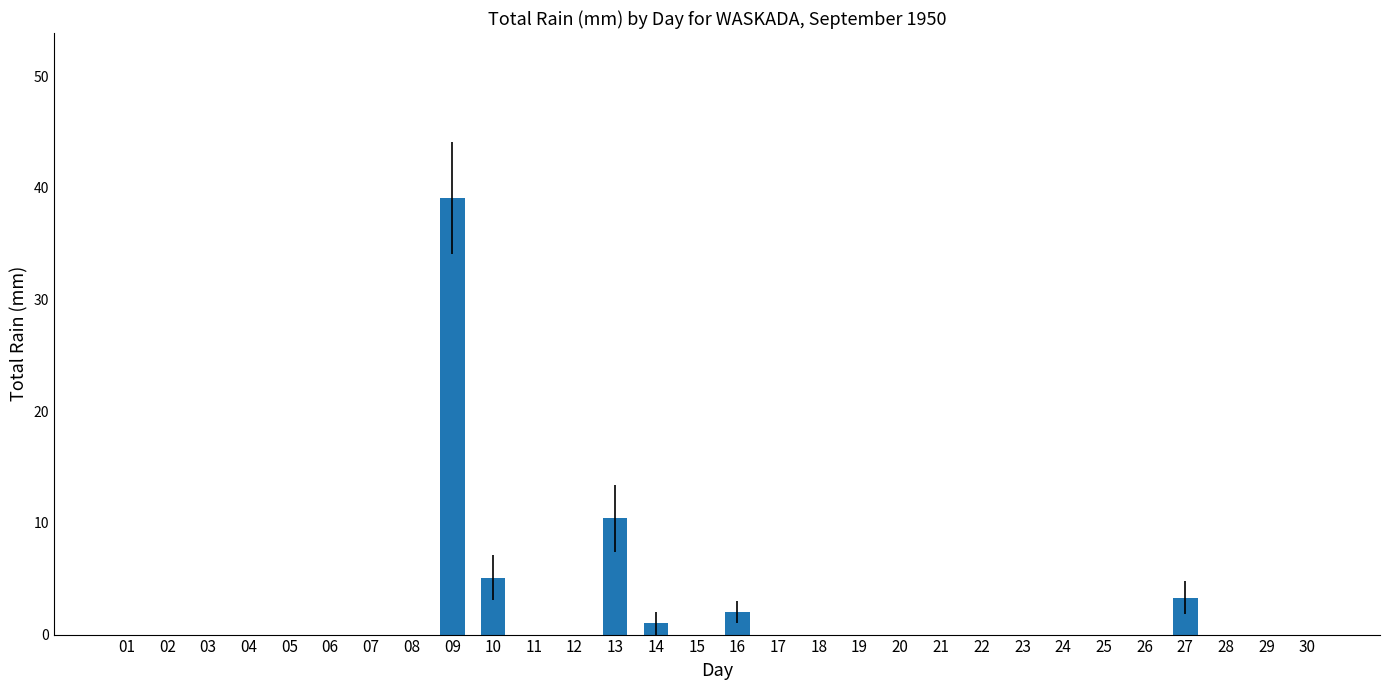

Are the bars grouped side by side (vs. stacked)?

No